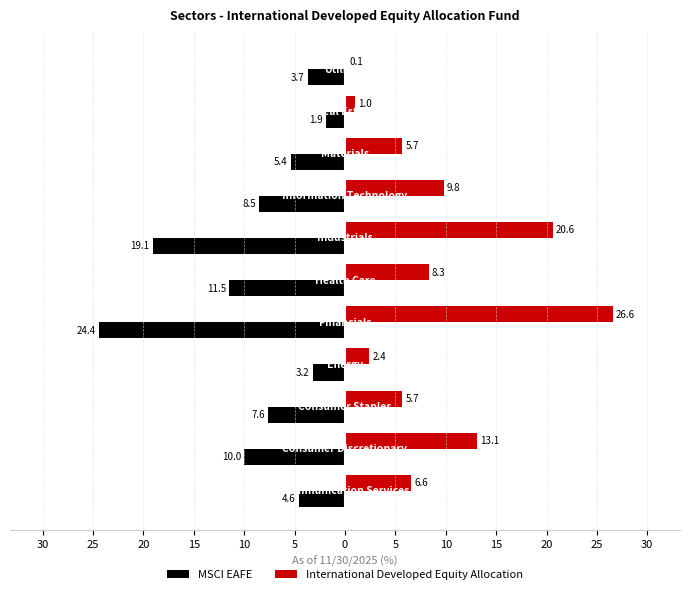

What are all the series names shown in the legend?

MSCI EAFE, International Developed Equity Allocation